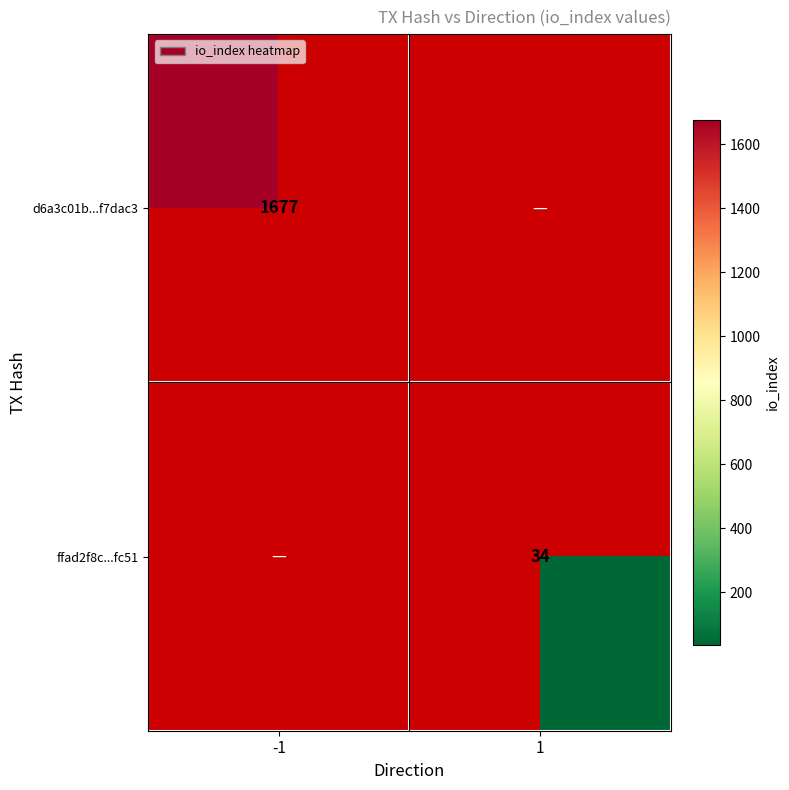

The value of d6a3c01b...f7dac3 at -1 is 1677. True or false?

True